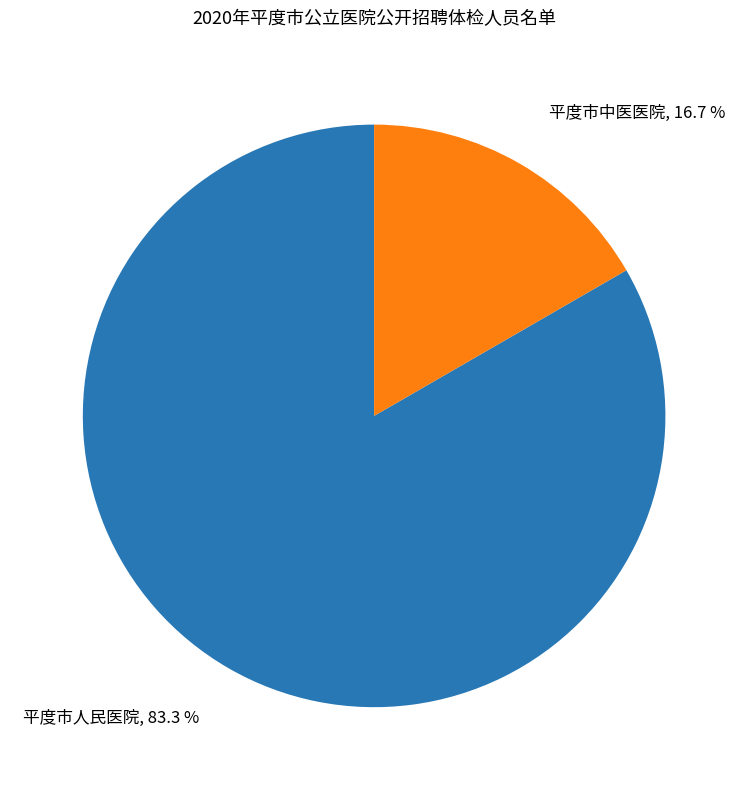

Count the number of slices in the pie.

2